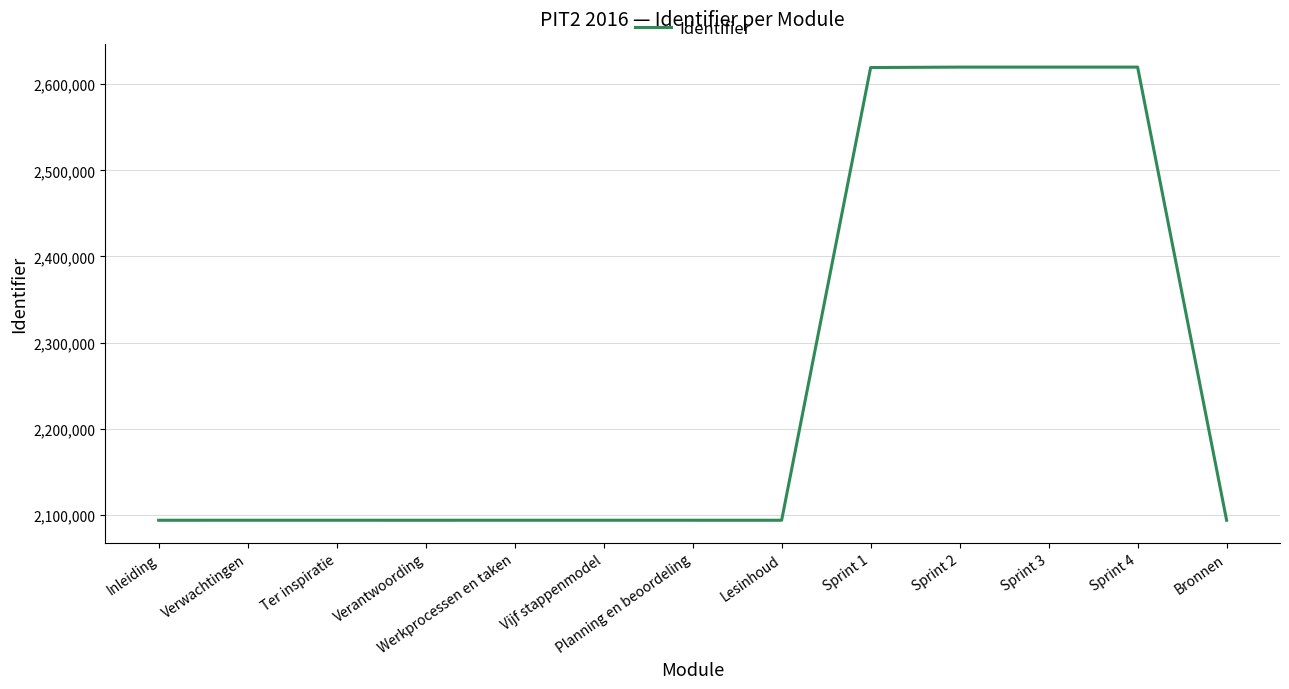

What is the maximum value shown in the chart?

2619828